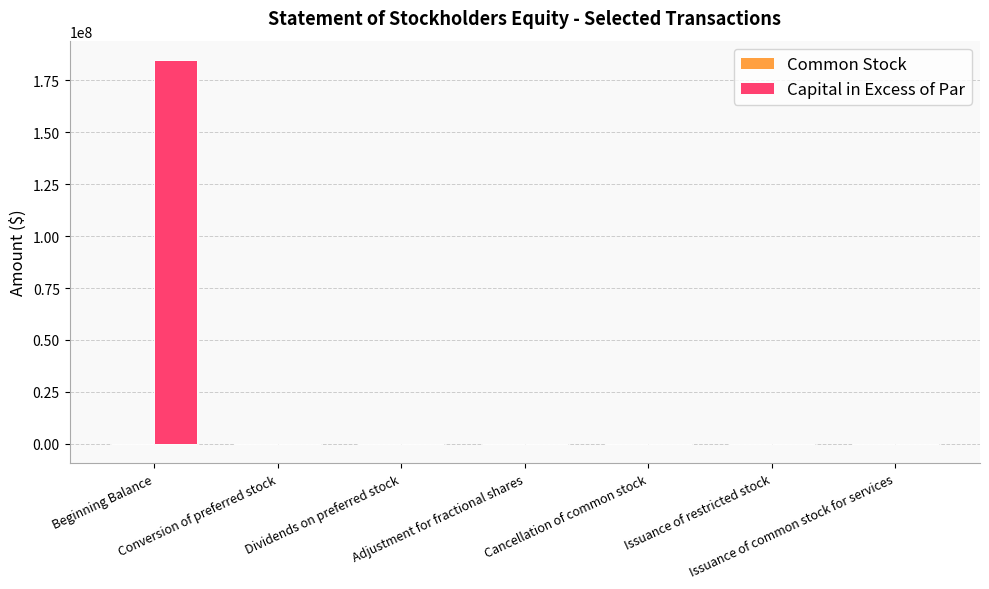

Which series has the largest range (max minus min)?

Capital in Excess of Par